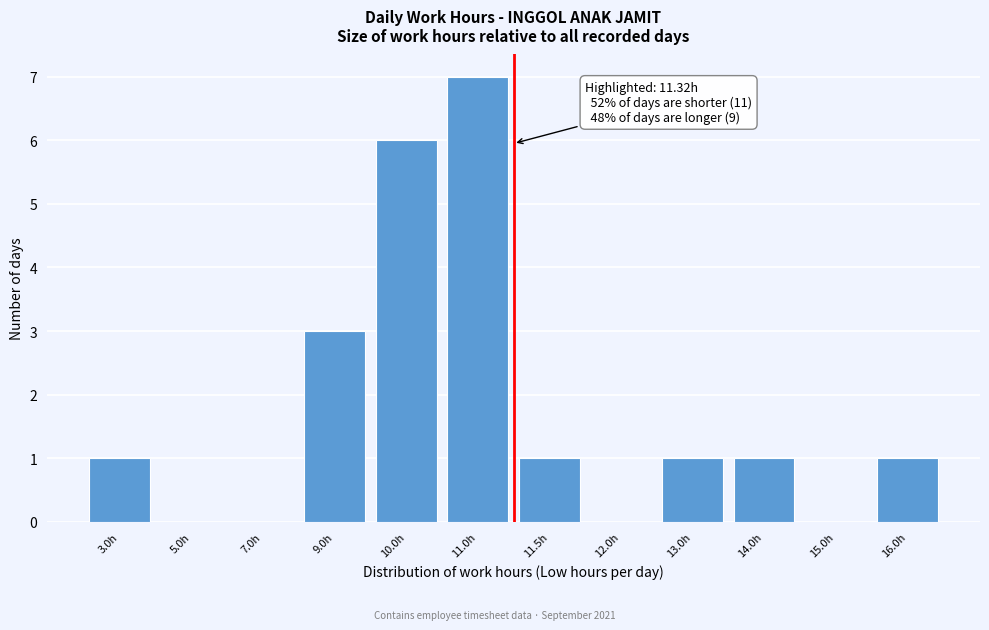

Reading left to right, what are all the values shown in this chart?

3.0h=1	5.0h=0	7.0h=0	9.0h=3	10.0h=6	11.0h=7	11.5h=1	12.0h=0	13.0h=1	14.0h=1	15.0h=0	16.0h=1